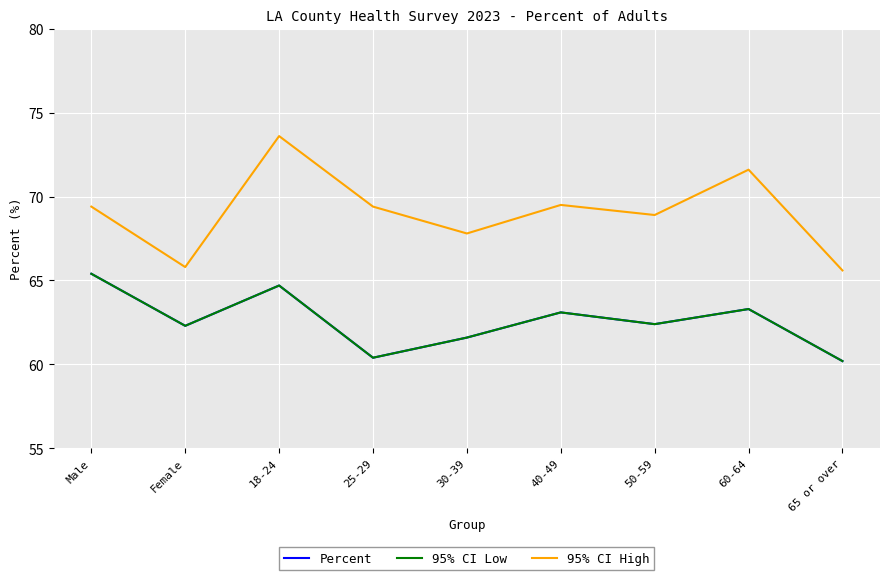

True or false: Percent and 95% CI High cross at least once.

False